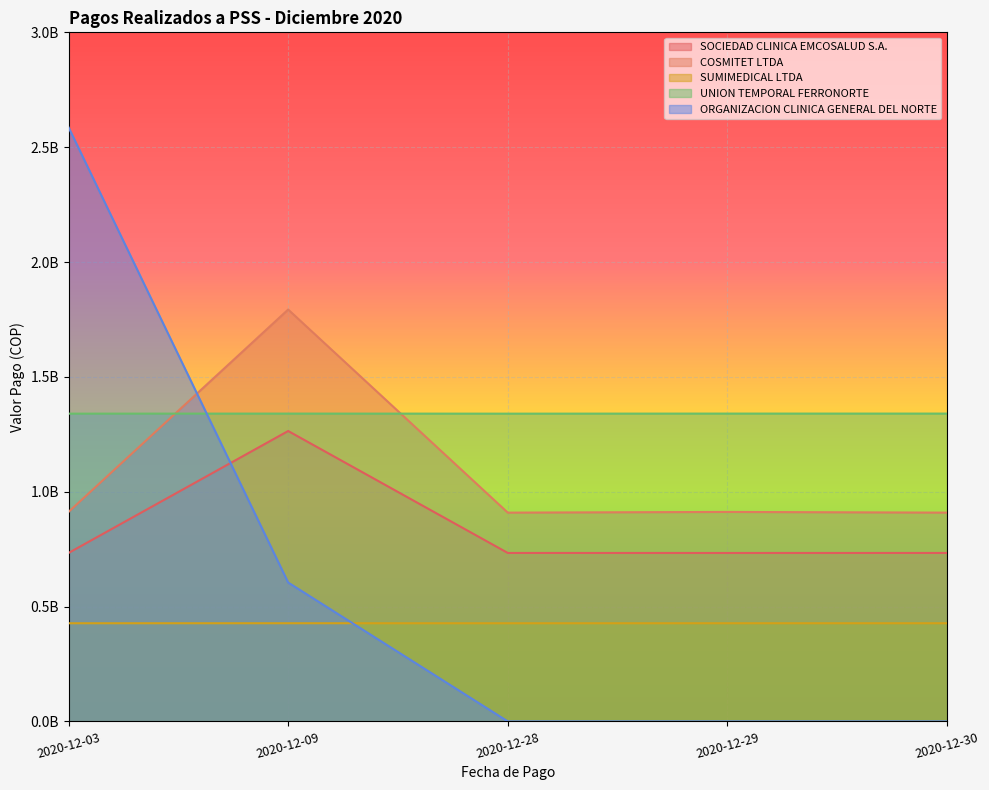

How many interior local valleys does the UNION TEMPORAL FERRONORTE series have?

1